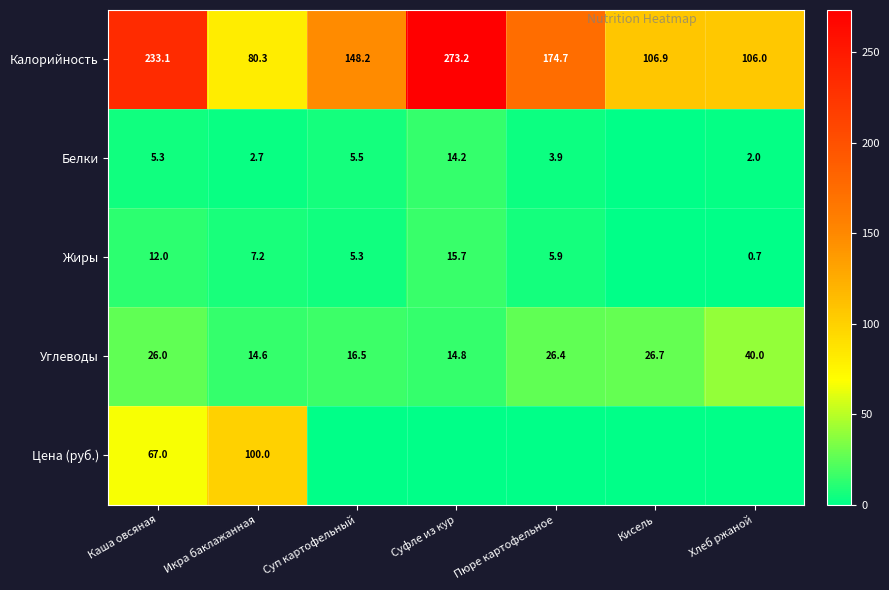

How many data points in Углеводы are less than 26?

3